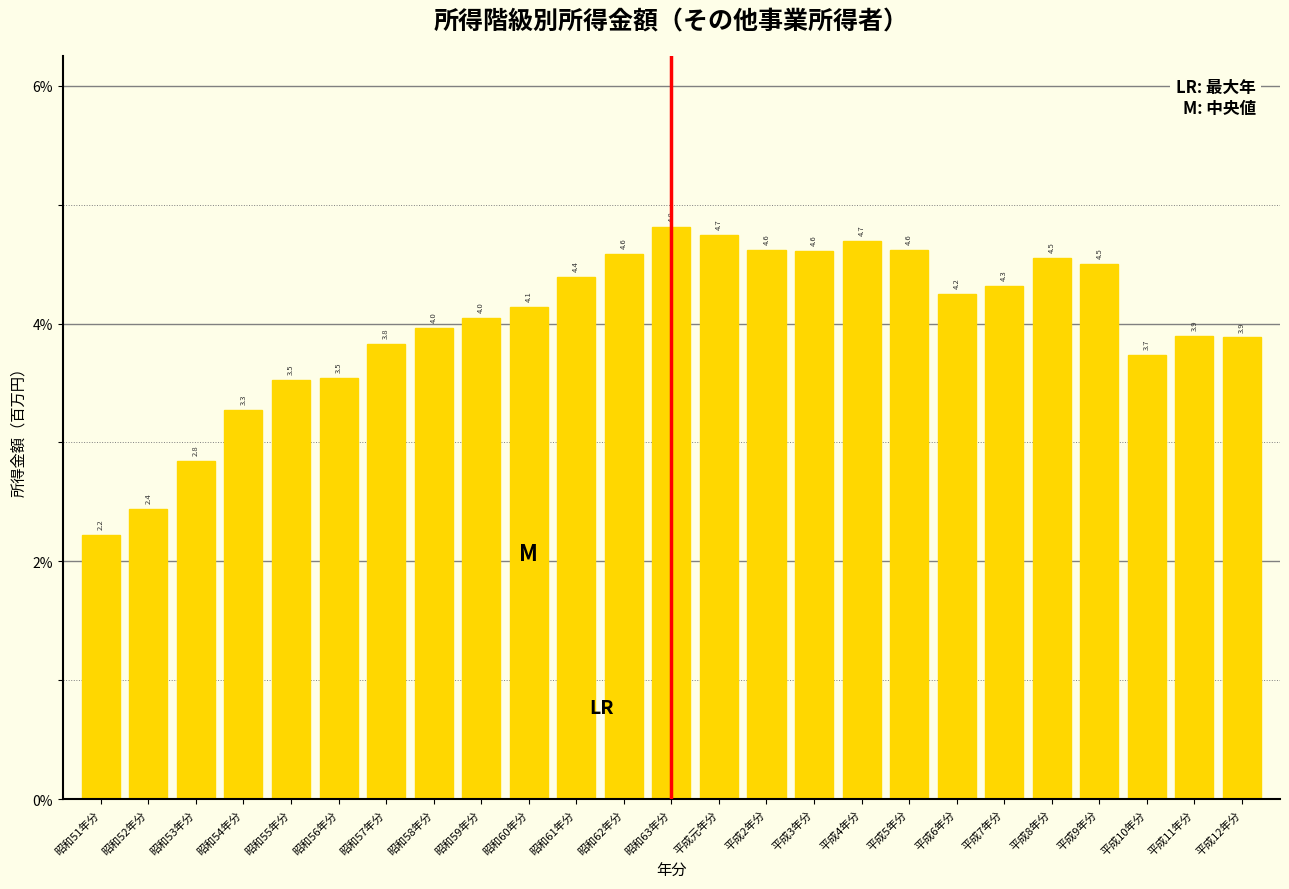

Reading left to right, what are all the values shown in this chart?

2.2	2.4	2.8	3.3	3.5	3.5	3.8	4.0	4.0	4.1	4.4	4.6	4.8	4.7	4.6	4.6	4.7	4.6	4.2	4.3	4.5	4.5	3.7	3.9	3.9